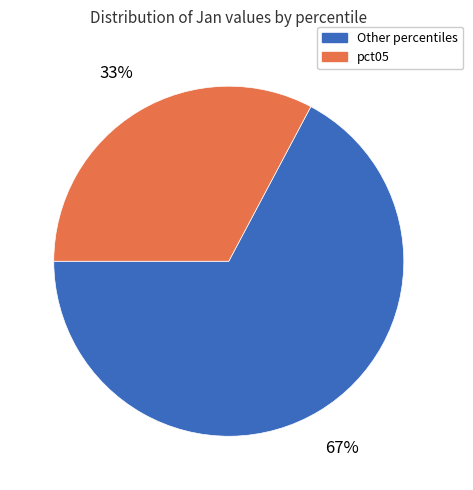

Which category has the smallest portion of the pie?

pct05